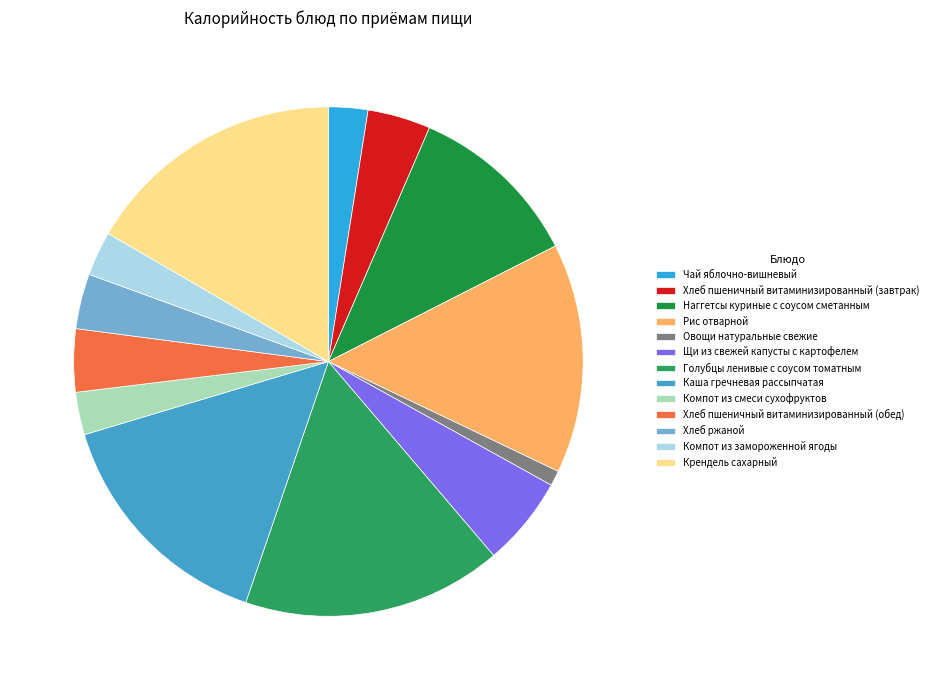

True or false: Хлеб ржаной accounts for 17% of the total.

False